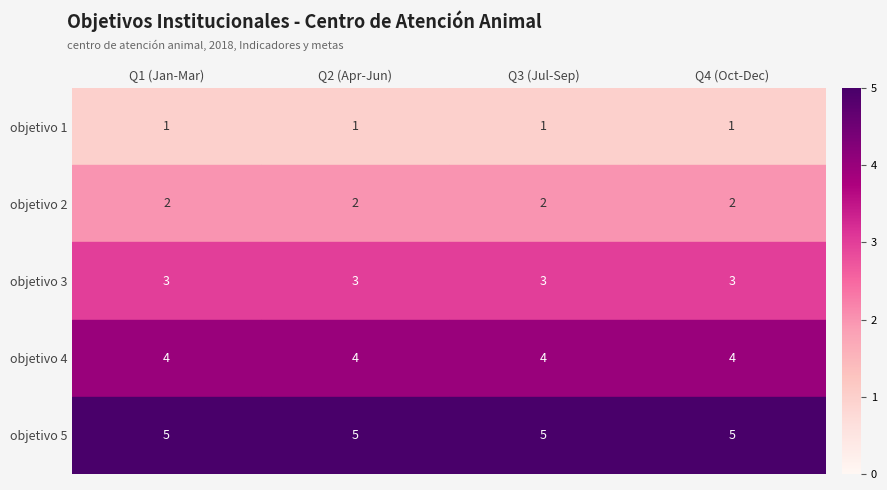

Rank the series at Q4 (Oct-Dec) from lowest to highest value.

objetivo 1, objetivo 2, objetivo 3, objetivo 4, objetivo 5